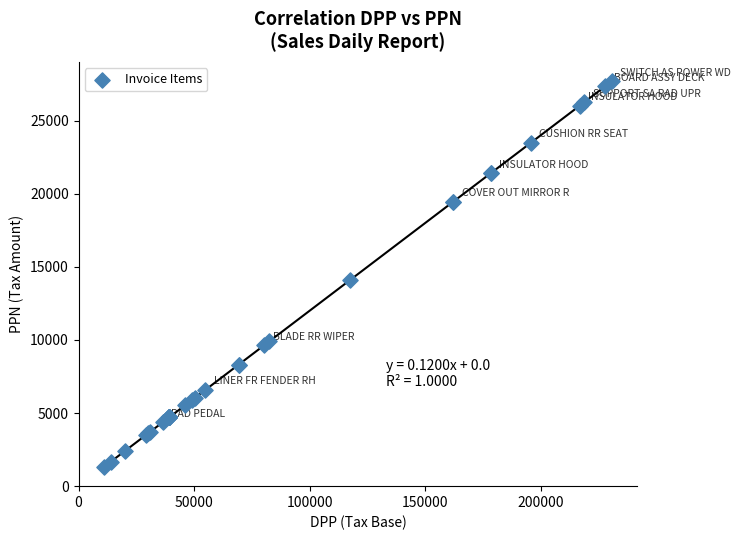

What Y value in the scatter plot is closest to 14514?

14094.7